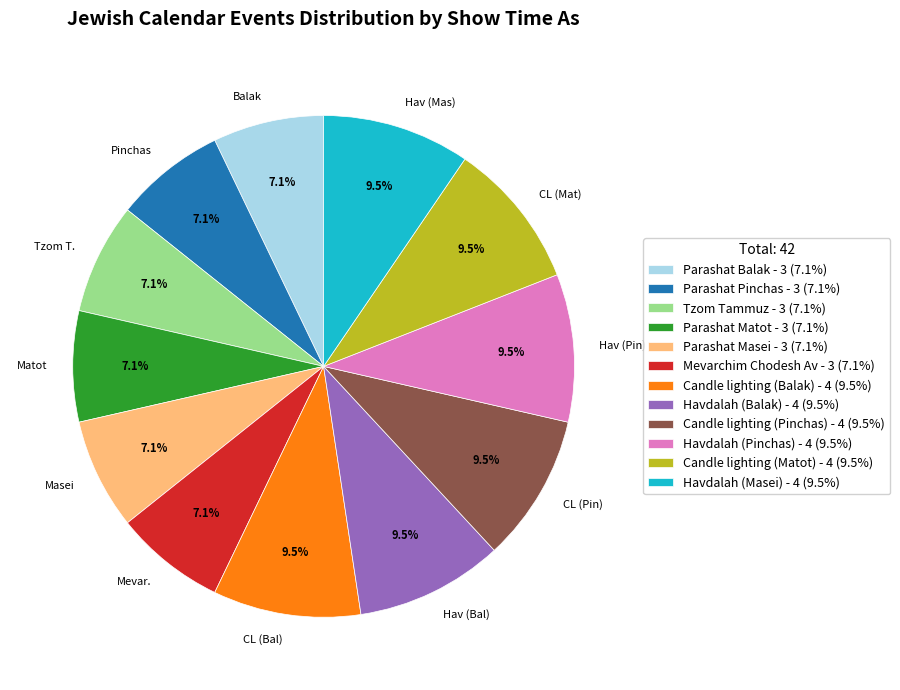

Do Parashat Balak and Havdalah (Pinchas) together represent more than half of the pie?

No